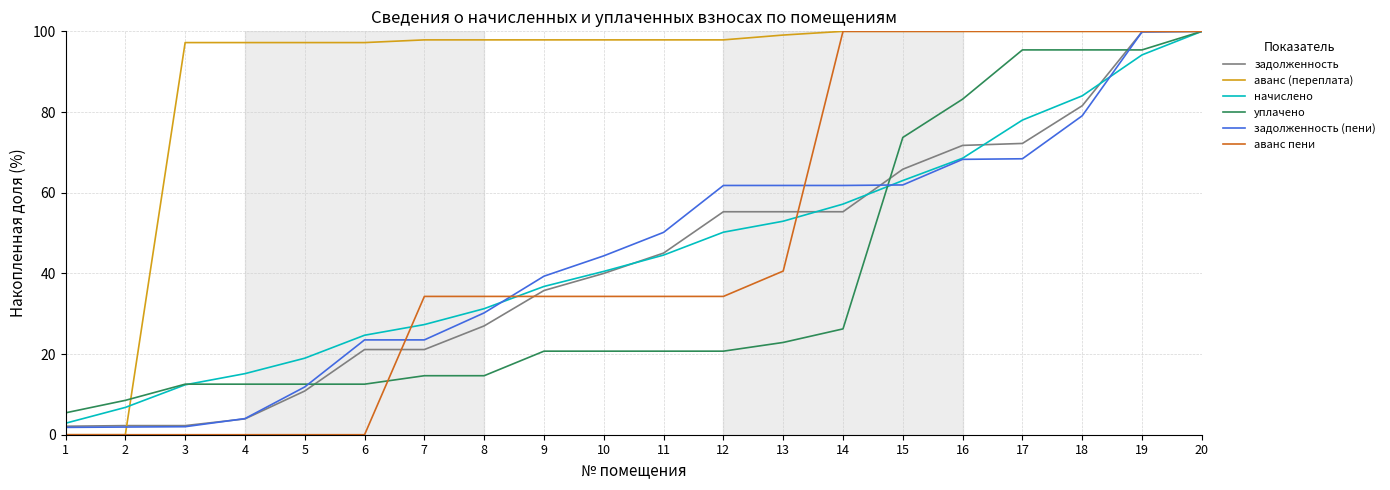

The уплачено series shows 22.9 at 13. True or false?

True